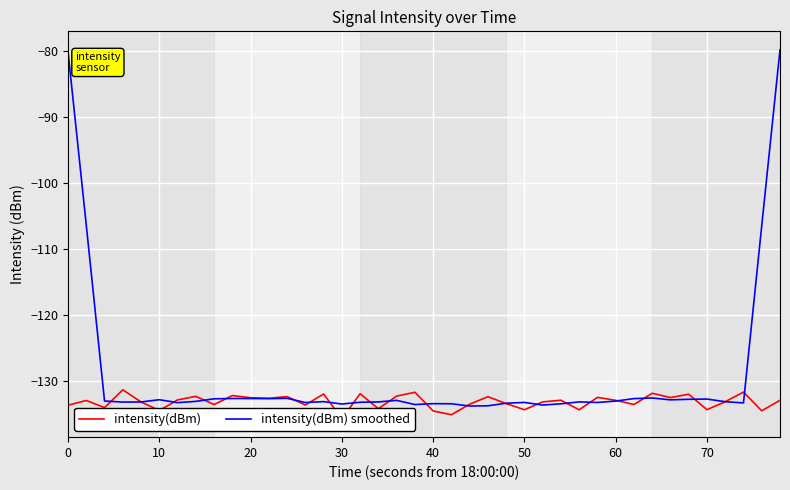

Which series ends up on top after the final intersection of intensity(dBm) smoothed and intensity(dBm)?

intensity(dBm) smoothed